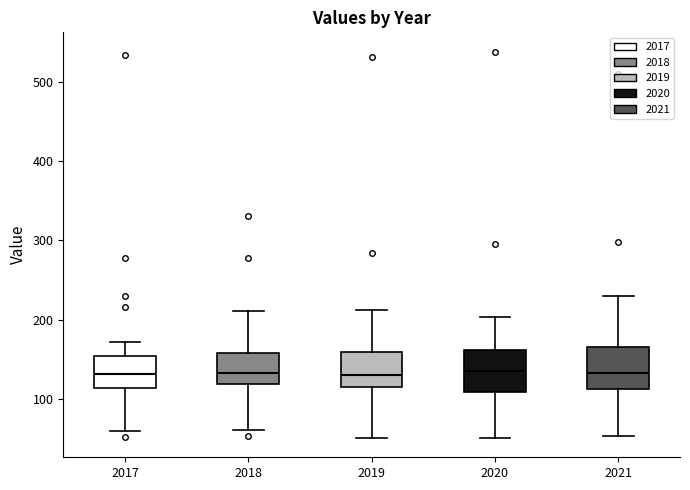

Where does the lower whisker of the box at x = 2018 end on the y-axis? The values are not printed on the chart, so give them approximately, as read against the axis.

60